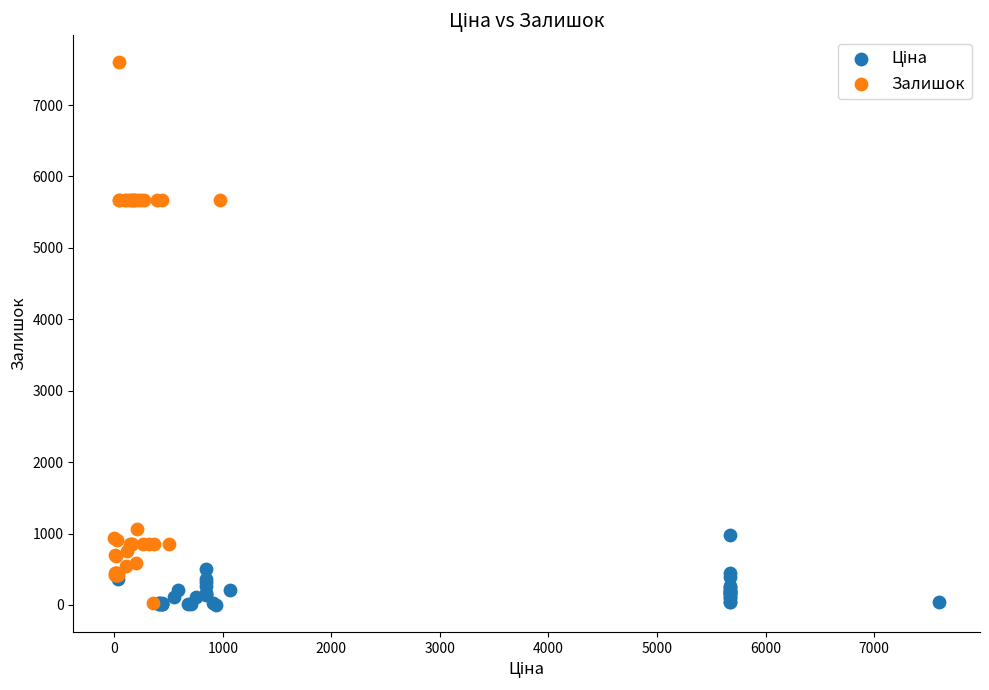

Which series contains the highest Y value?

Залишок